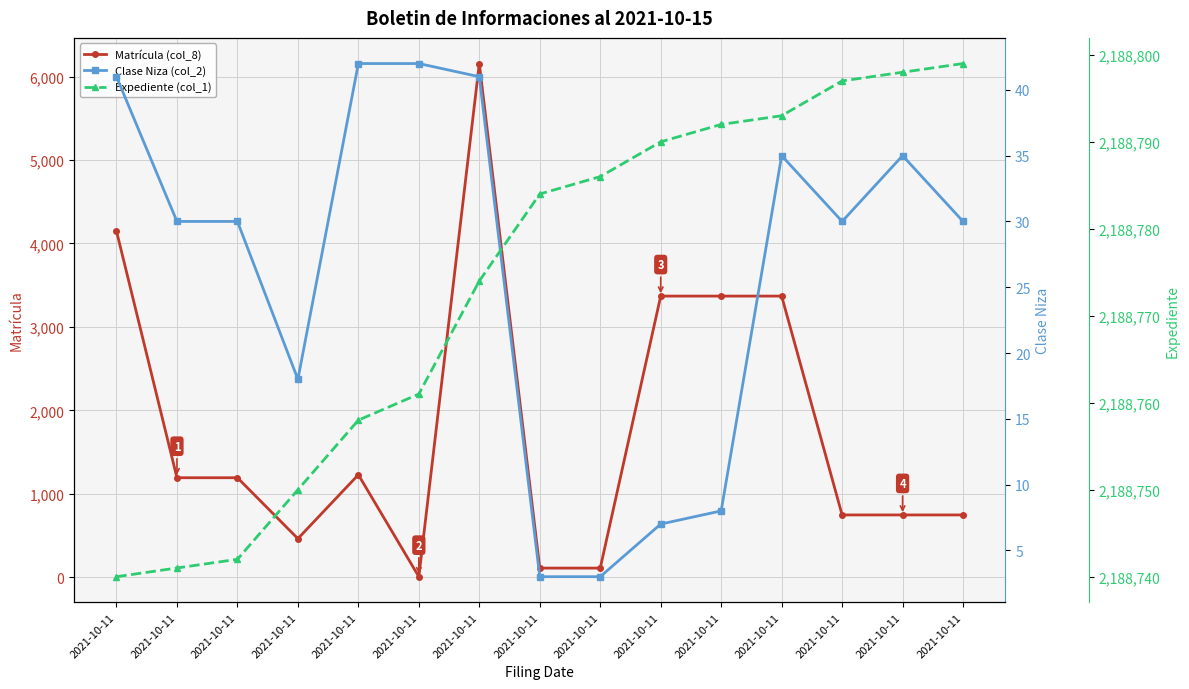

At 2021-10-11, list the series in order from largest to smallest.

Expediente (col_1), Matrícula (col_8), Clase Niza (col_2)